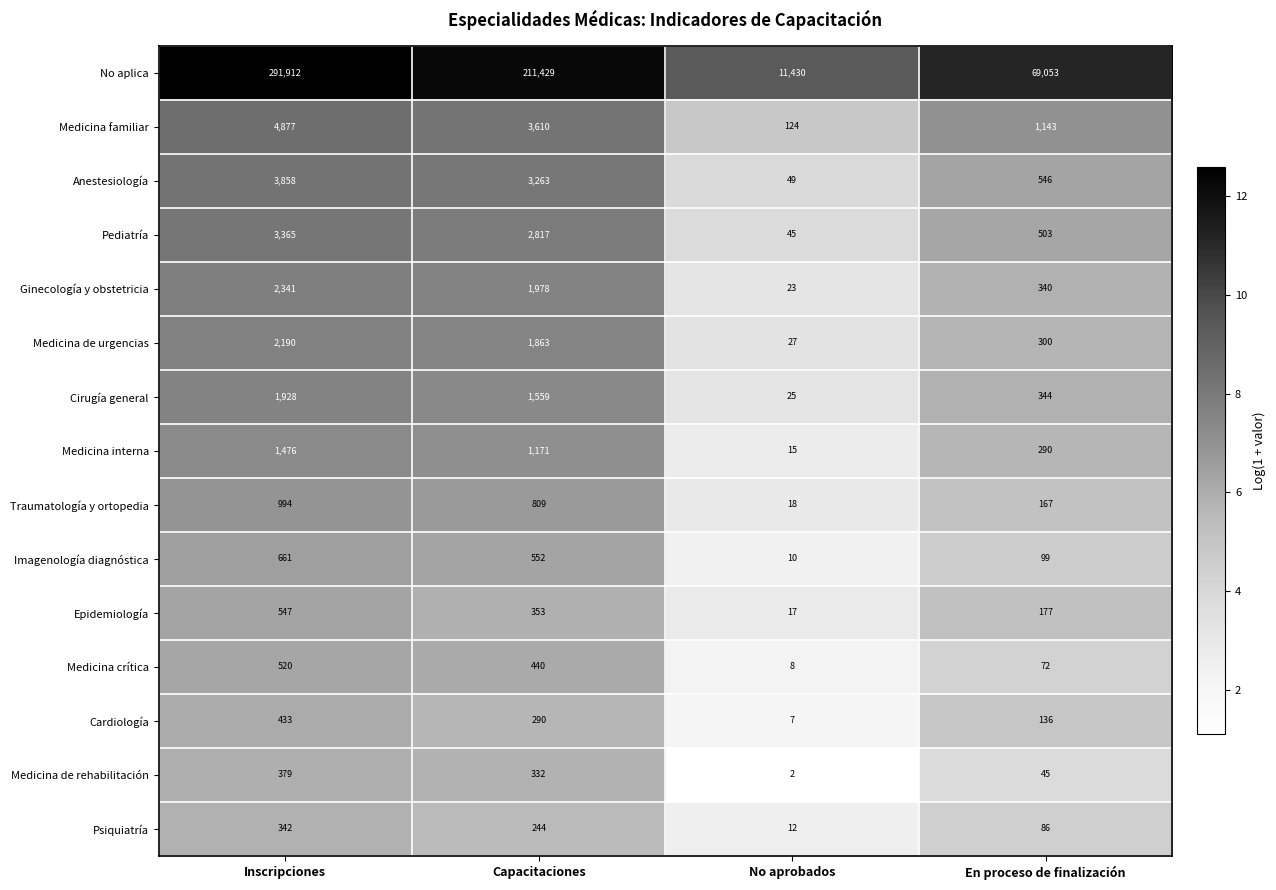

At how many categories does at least one series exceed 12?

4